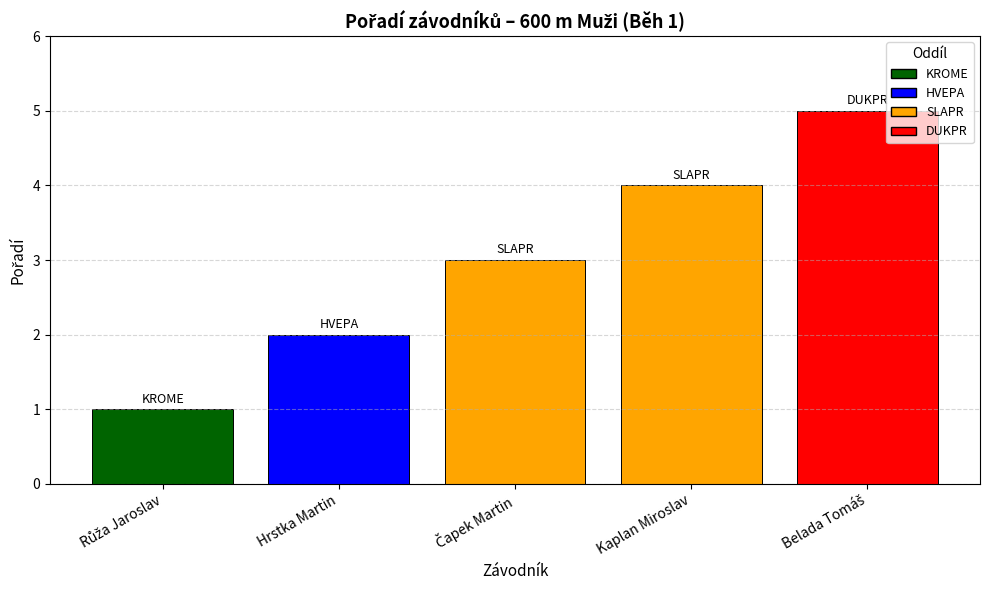

How many bars are there in total?

5